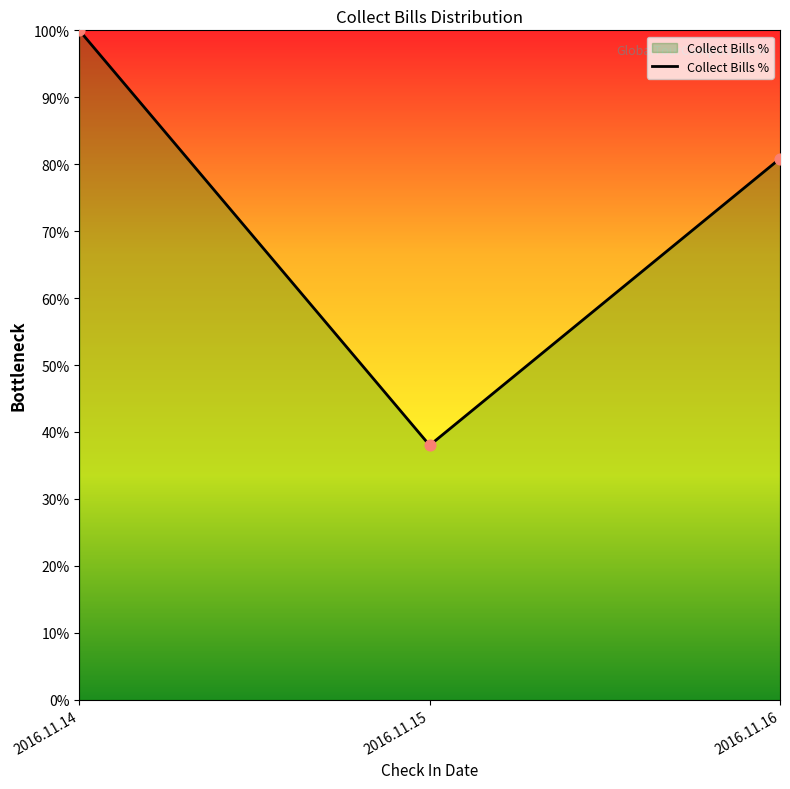

What is the ratio of the value at 2016.11.15 to the value at 2016.11.14?

0.4